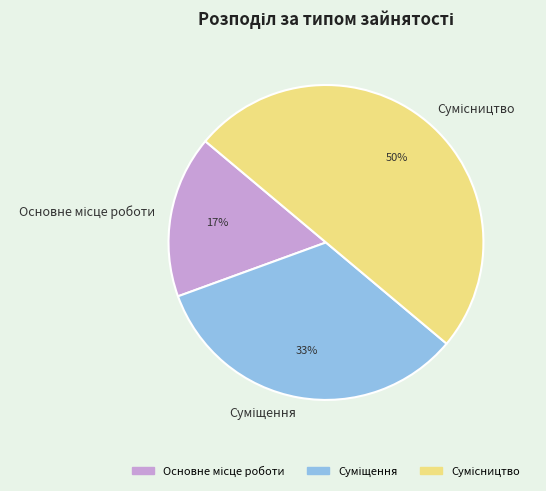

To the nearest percent, what is the difference between the largest and smallest slice percentages?

33%